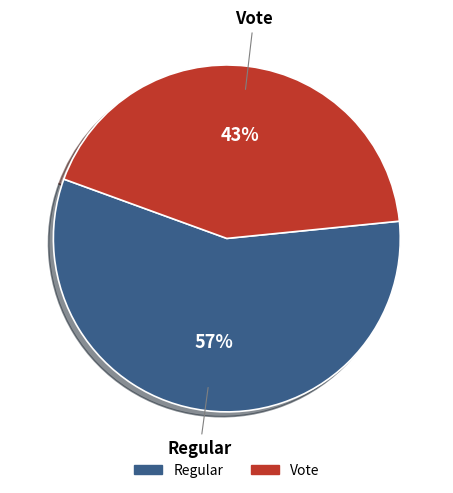

Do Vote and Regular together represent more than half of the pie?

Yes